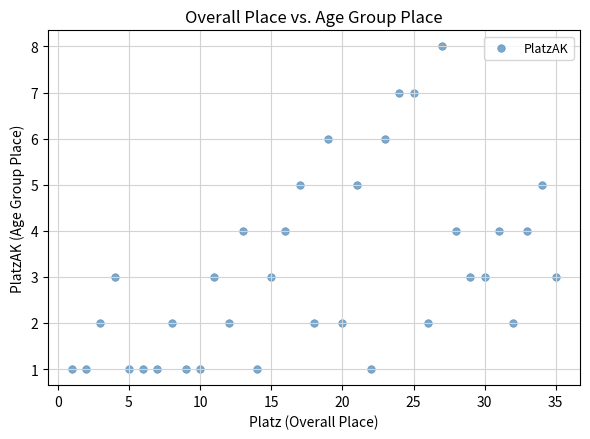

What is the range of X values (max minus min)?

34